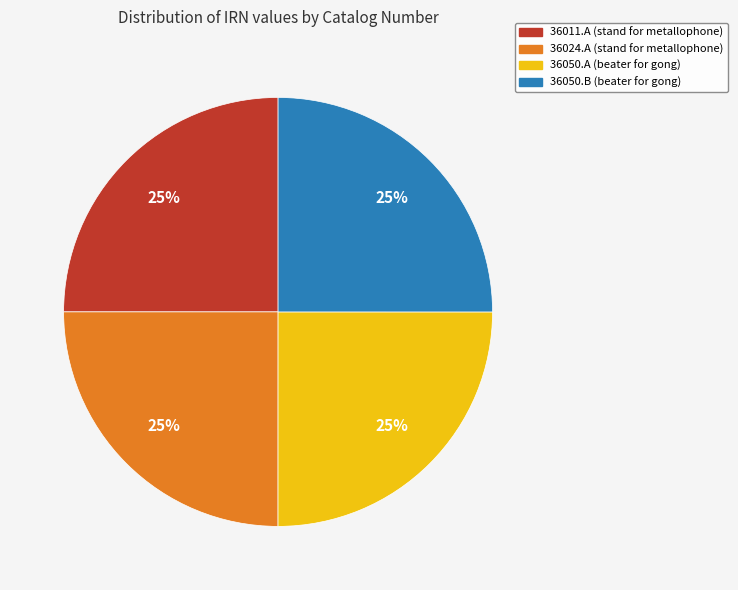

How many slices are in this pie chart?

4